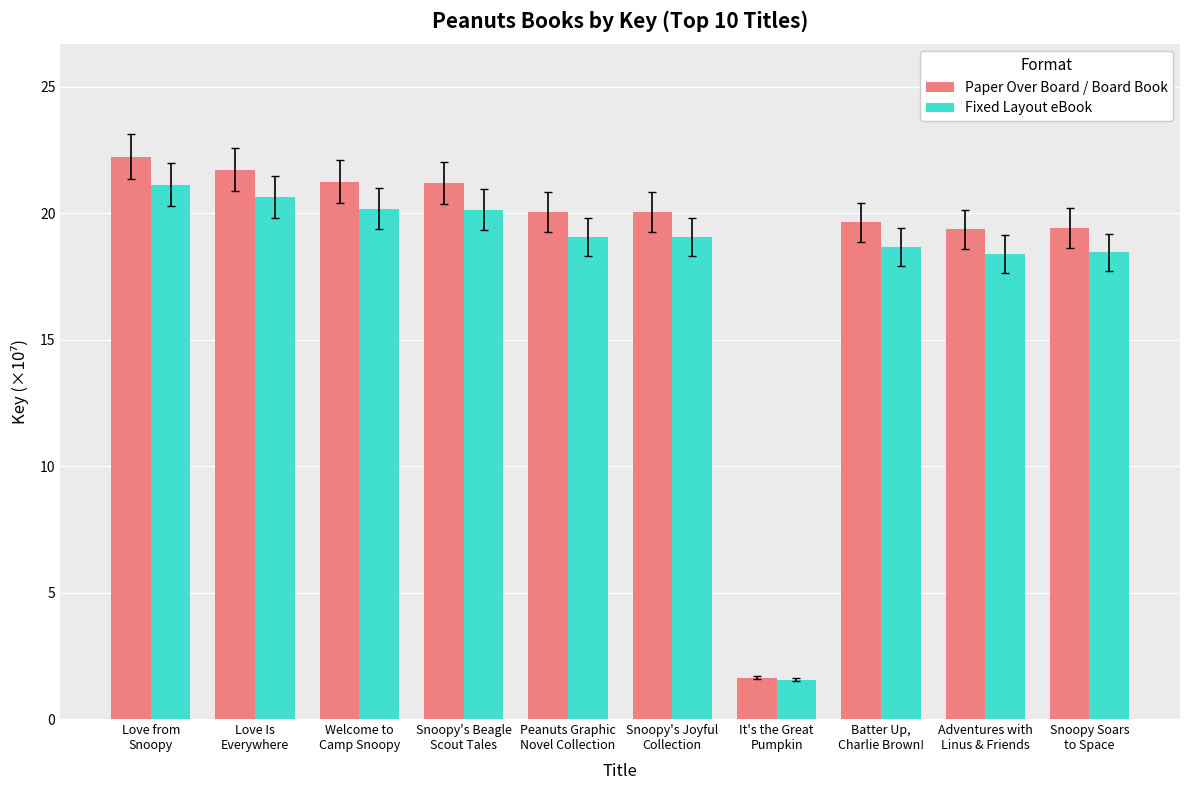

What is the lowest value of the Paper Over Board / Board Book series?

1.6